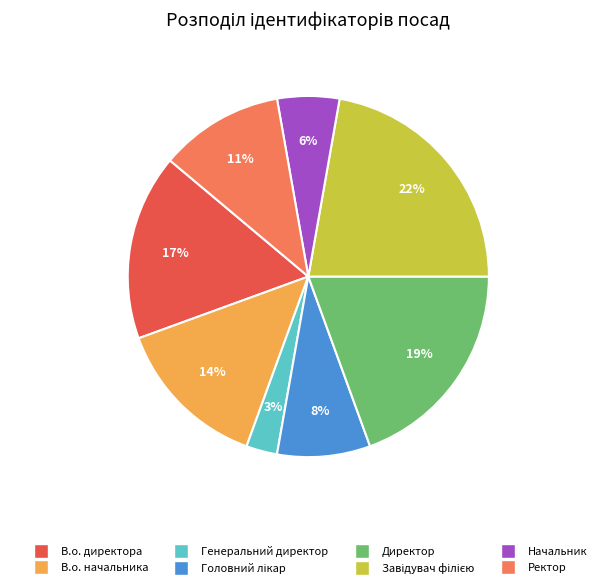

Is В.о. директора the majority of the pie?

No